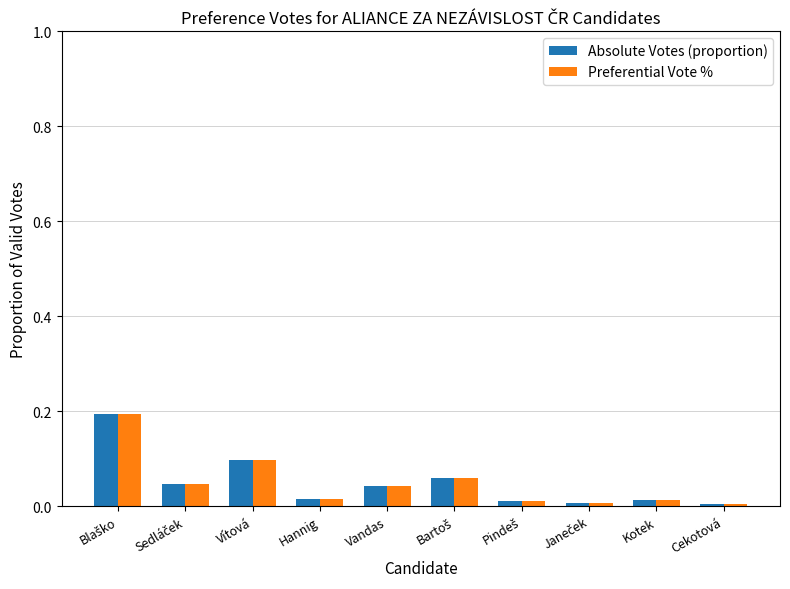

What is the sum of all Preferential Vote % values?

0.5